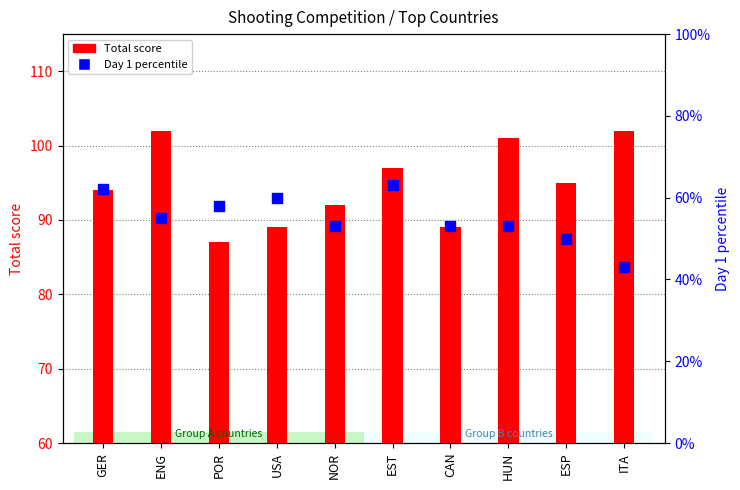

At which category is the sum across all series the highest?

EST